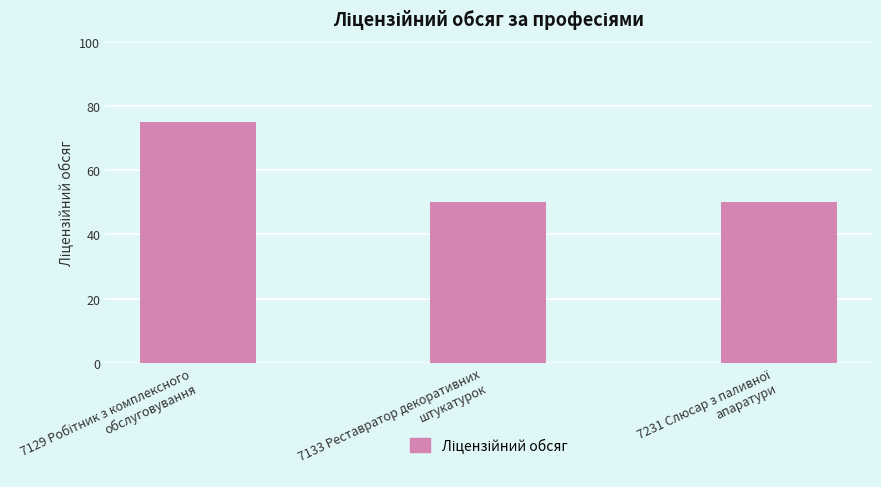

What is the maximum value shown in the chart?

75